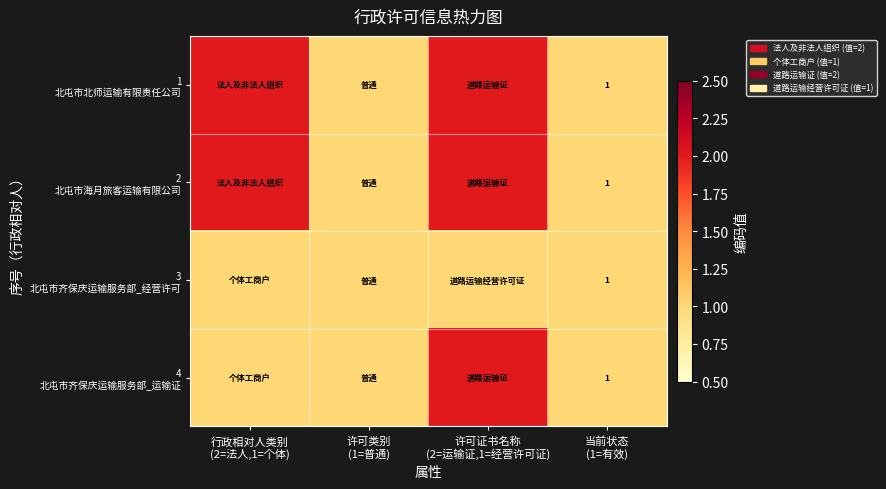

At which label is 1 北屯市北师运输有限责任公司 closest to 1?

许可类别 (1=普通)